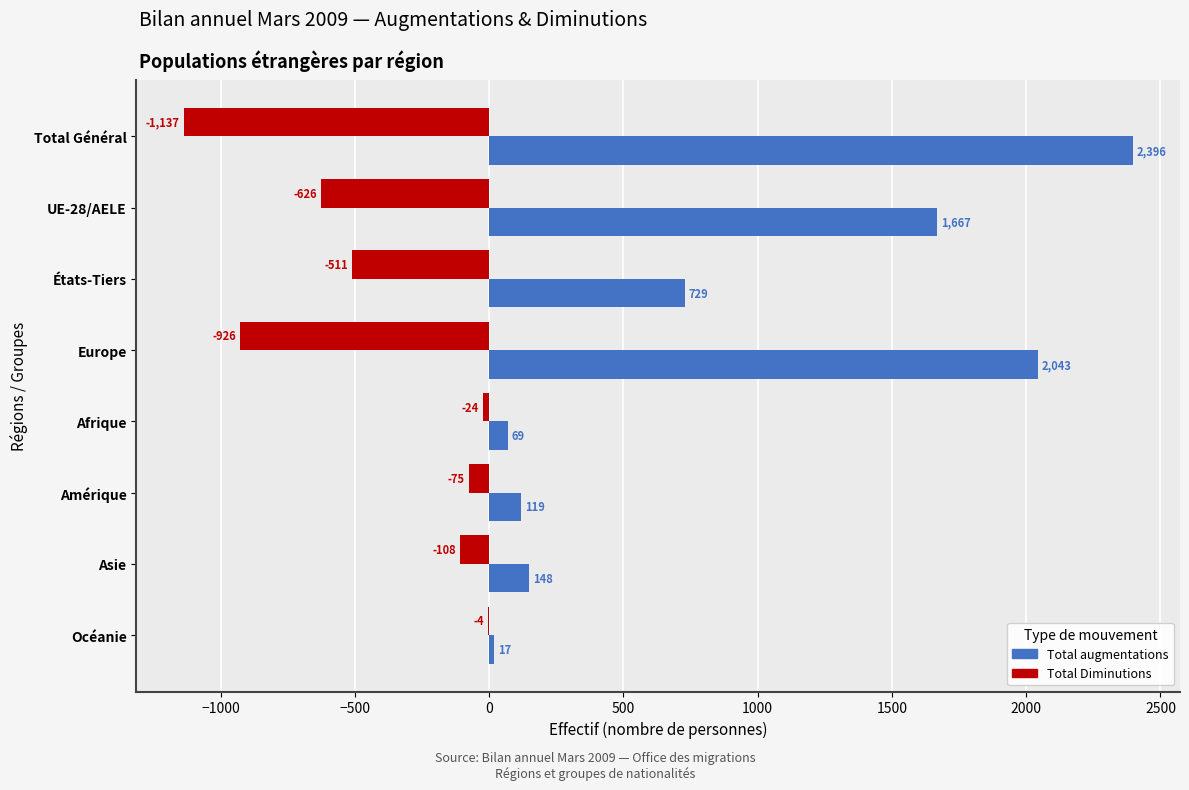

At which label is Total augmentations closest to 1206?

UE-28/AELE